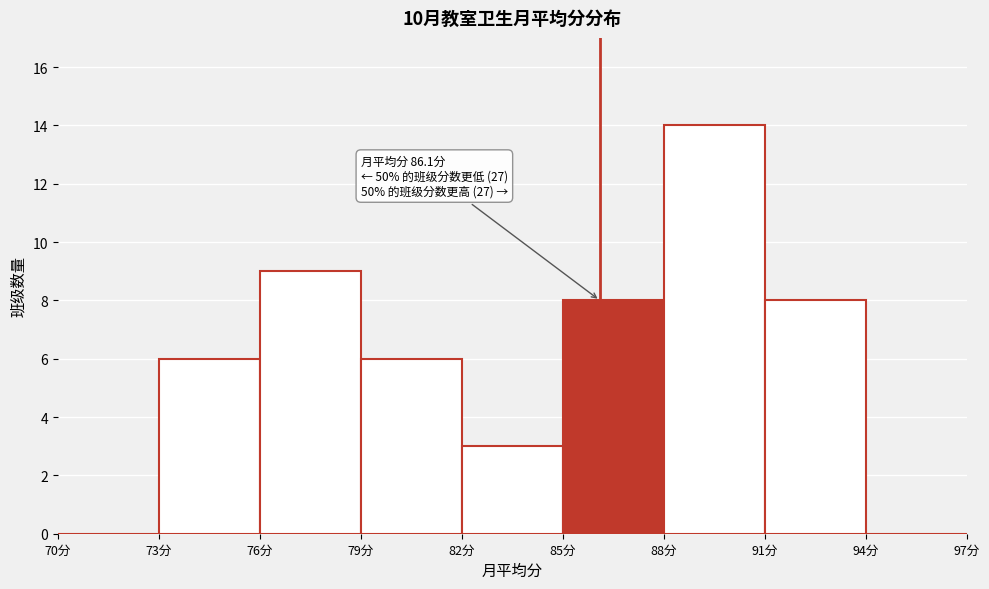

Which range on the x-axis has the tallest bar?

88 to 91